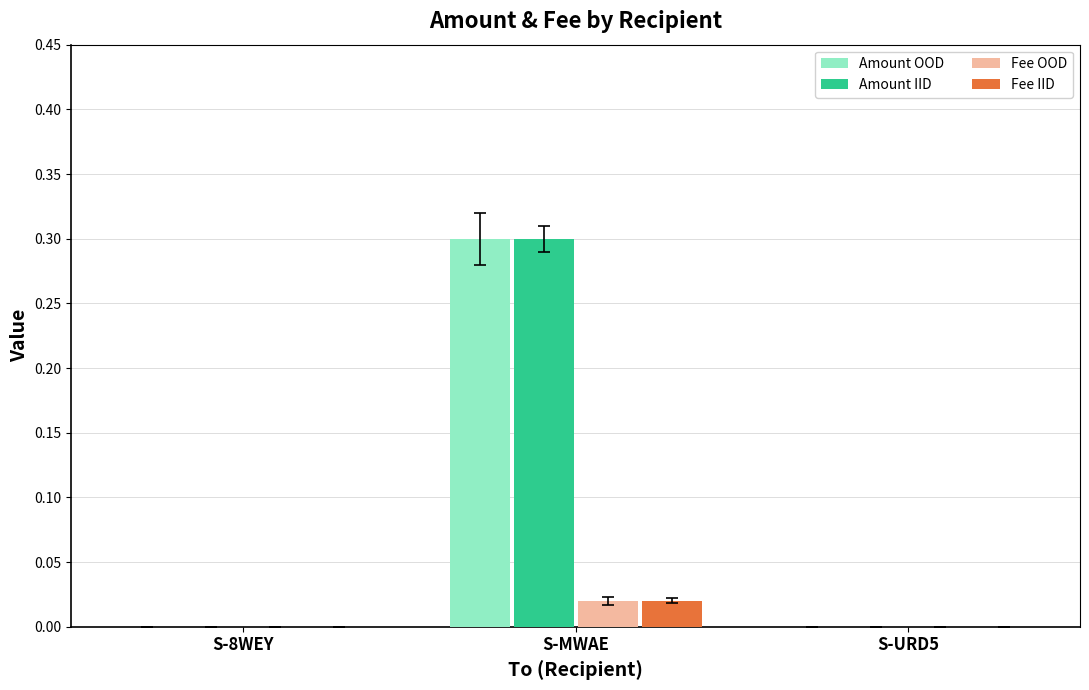

The Amount OOD series shows 0.0 at S-URD5. True or false?

True